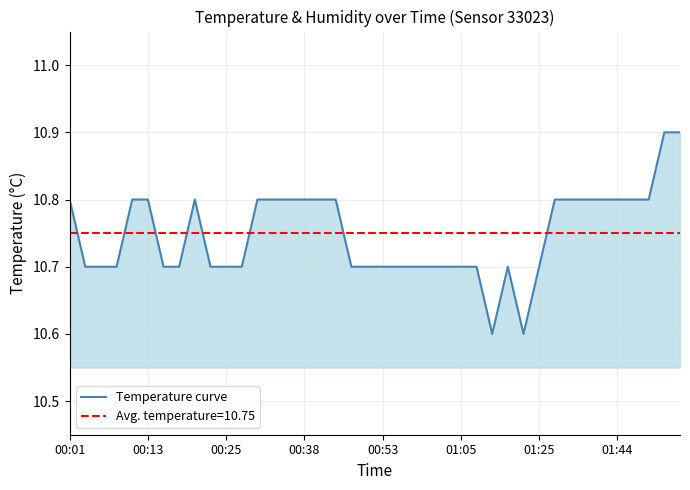

What is the minimum value for Temperature curve?

10.6